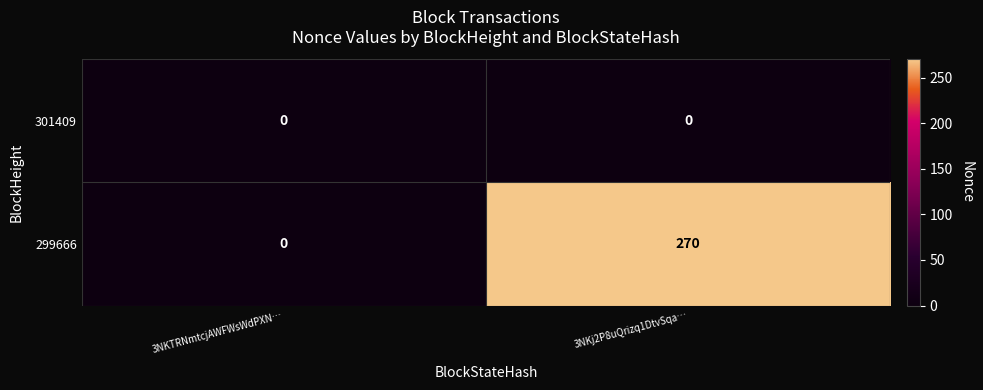

What is the sum of the 299666 values at 3NKj2P8uQrizq1DtvSqa… and 3NKTRNmtcjAWFWsWdPXN…?

270